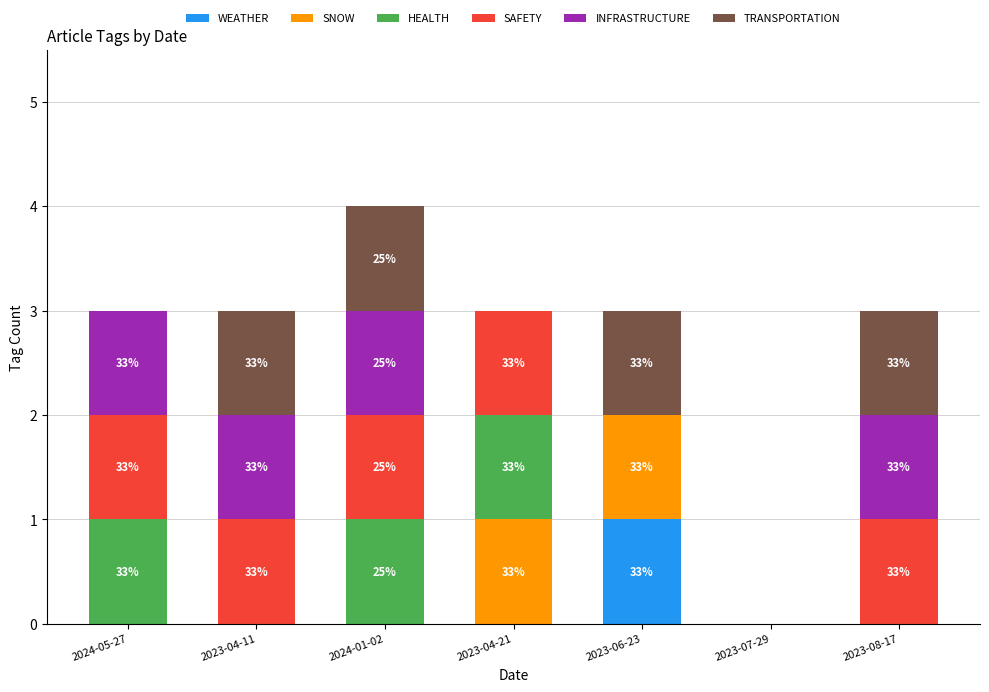

True or false: WEATHER has a value of 1 at 2023-08-17.

False